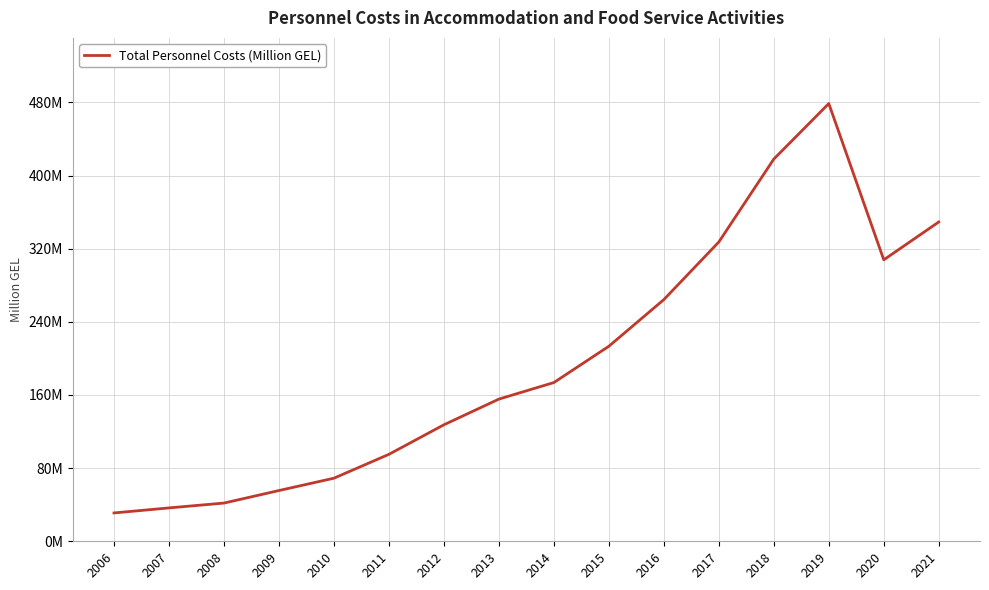

How many lines are shown in the chart?

1